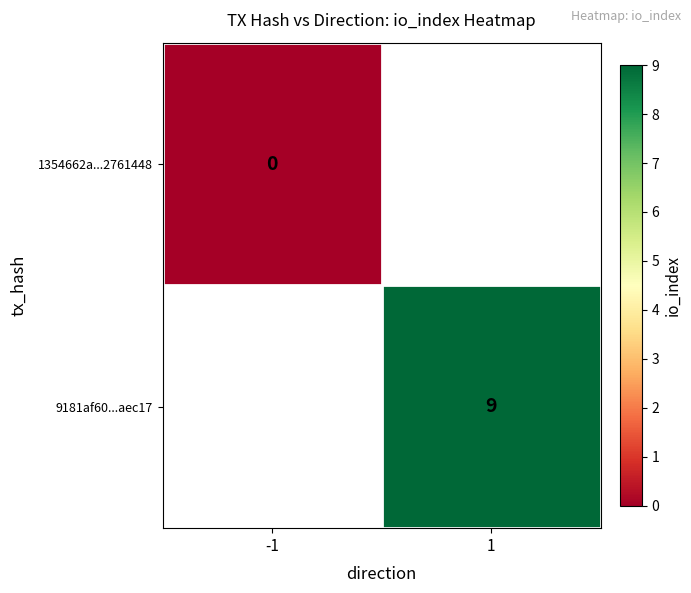

Rank the series at 1 from lowest to highest value.

1354662a...2761448, 9181af60...aec17